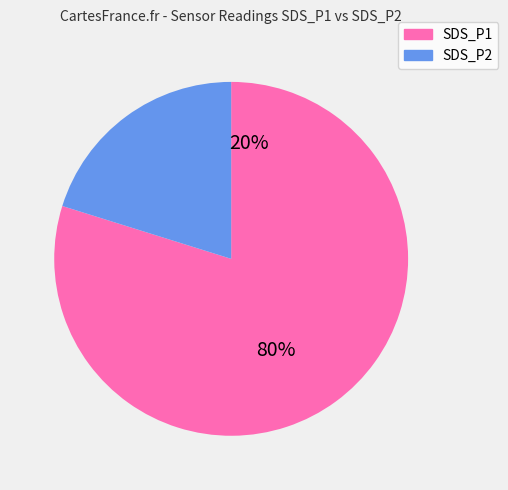

To the nearest percent, what is the average slice percentage?

50%